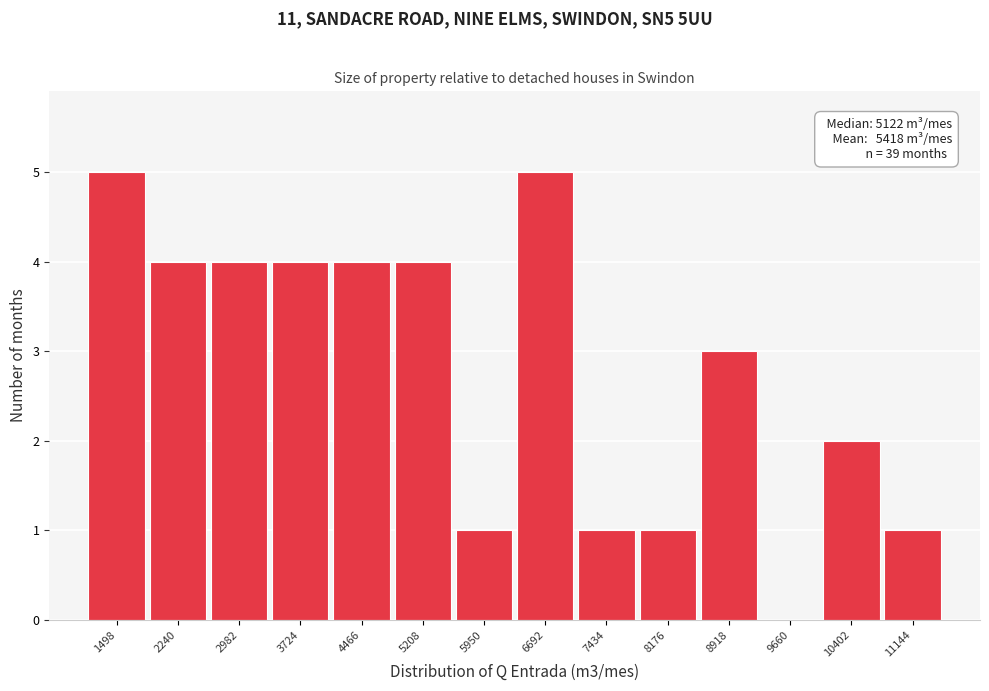

Reading right to left, extract all data points from this chart.

11144=1	10402=2	9660=0	8918=3	8176=1	7434=1	6692=5	5950=1	5208=4	4466=4	3724=4	2982=4	2240=4	1498=5